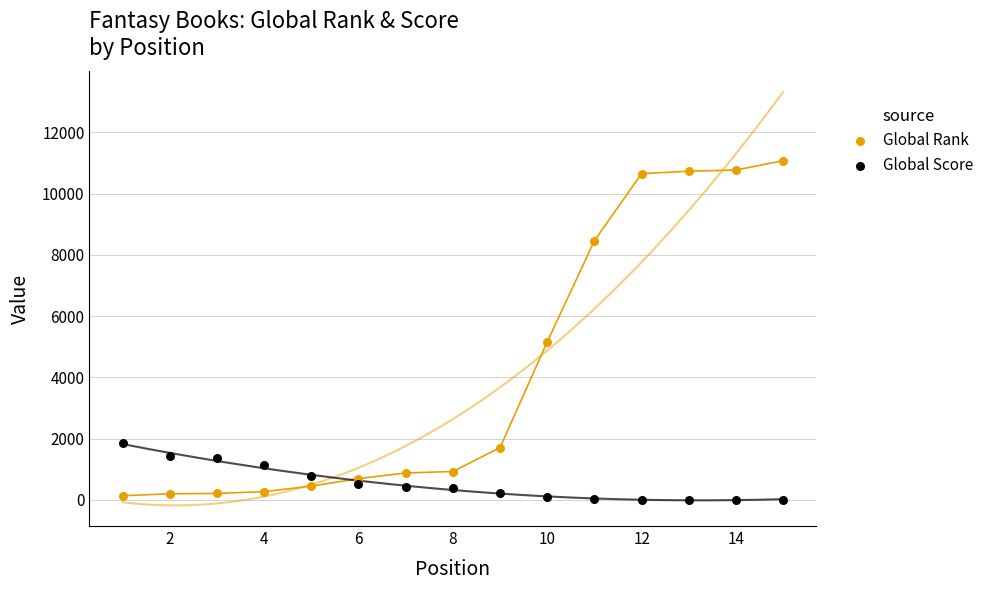

Which series reaches the maximum Y coordinate?

Global Rank